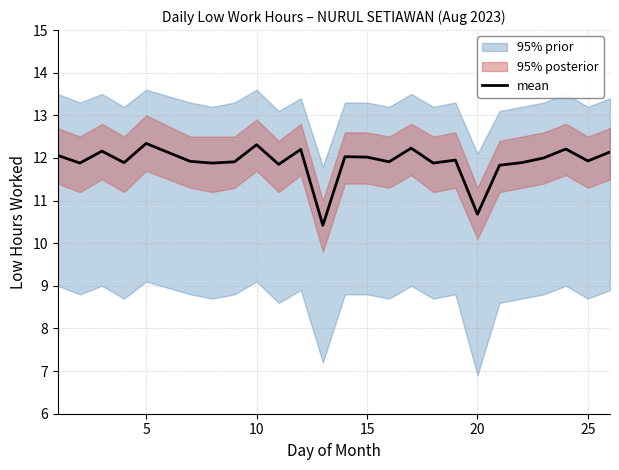

How many interior local peaks (higher than both neighbors) does the data have?

8